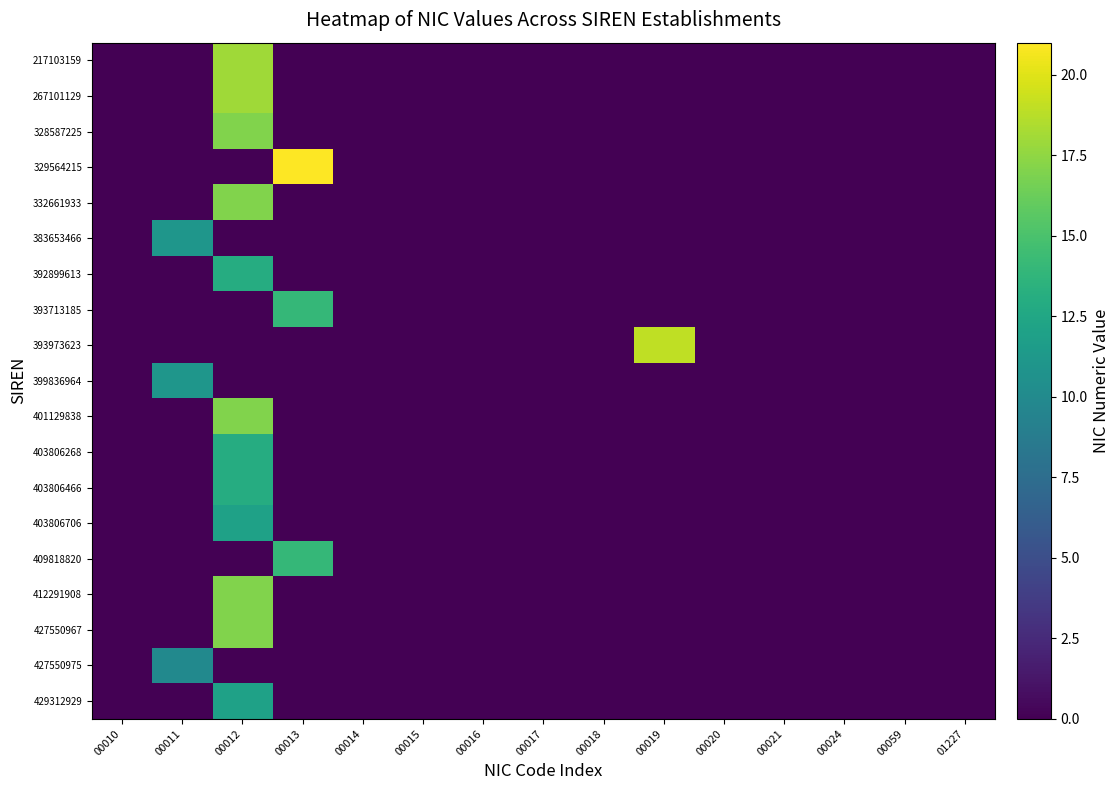

At which category is the sum across all series the highest?

00012